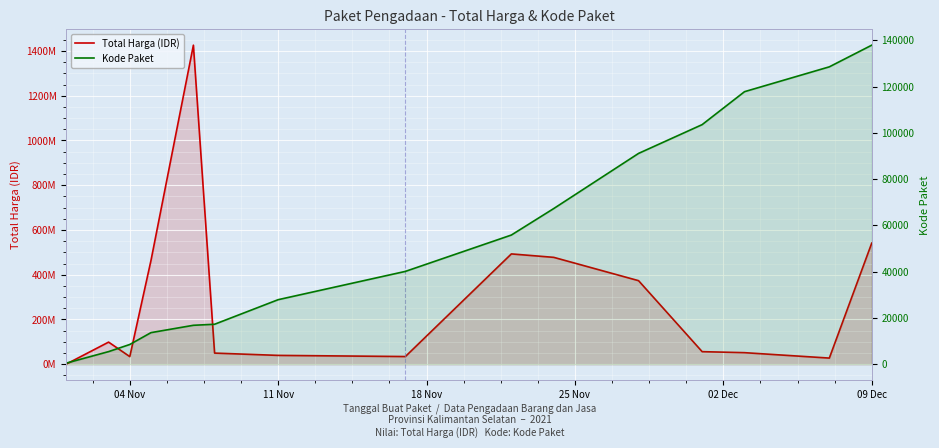

Reading left to right, extract all data points from this chart.

Total Harga (IDR): 333600	98772570	34000000	464002100	1425867900	49730040	39440000	34292000	493000000	477600000	373404000	56152800	51601000	27412000	541071000
Kode Paket: 464	5449	8530	13652	16823	17272	27891	40112	55826	67279	91101	103541	117783	128516	137876